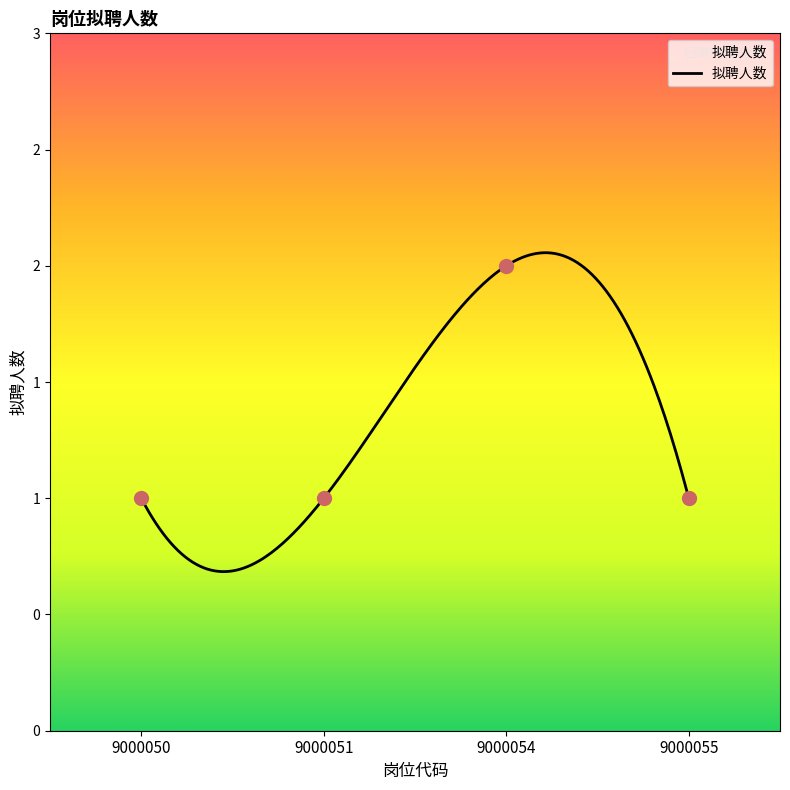

Which has a higher value, 9000055 or 9000051?

9000055